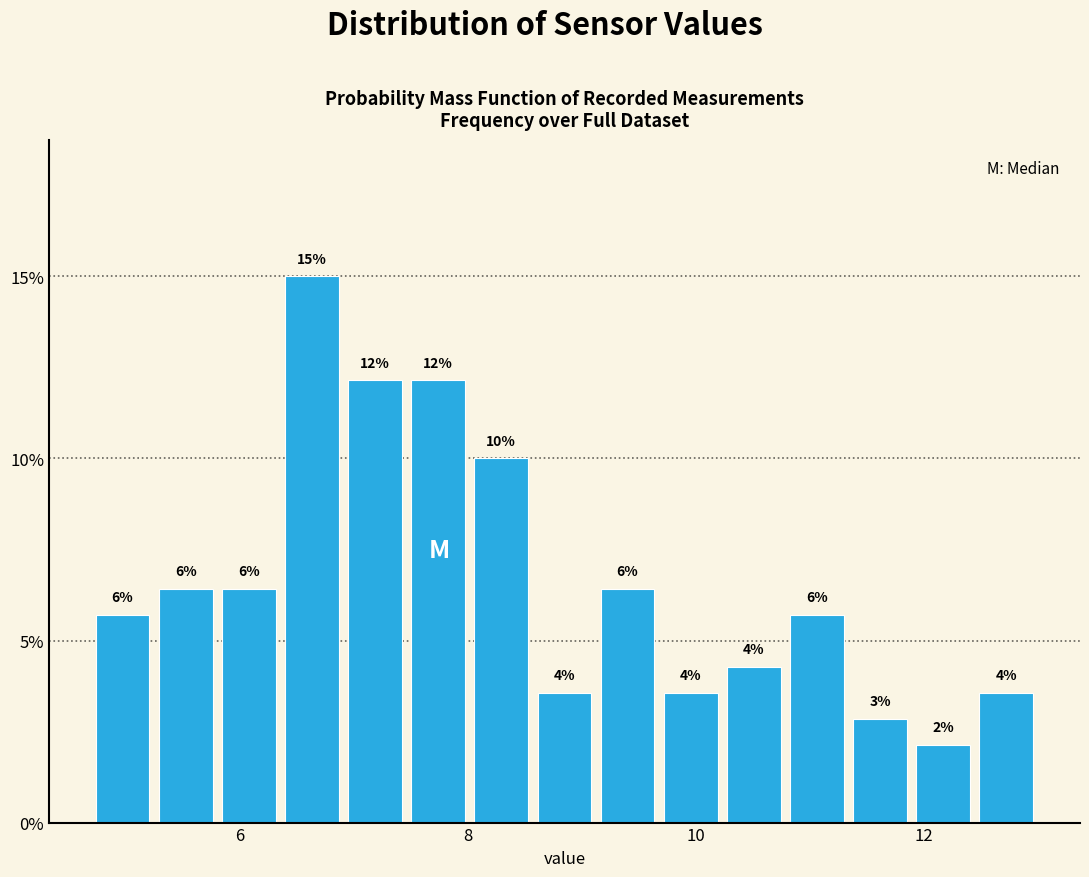

Read against the x-axis, roughly where is the centre of the tallest bar?

6.6